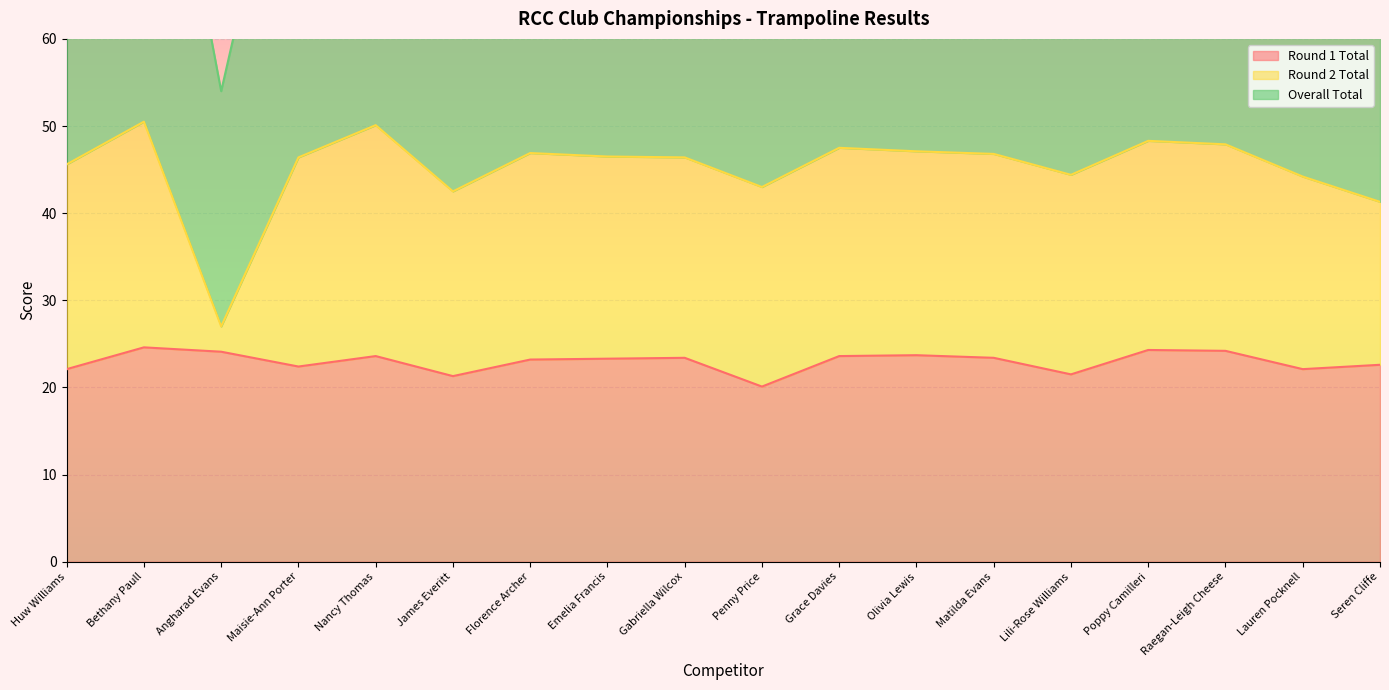

Is it true that Round 1 Total equals 20.1 at Penny Price?

True